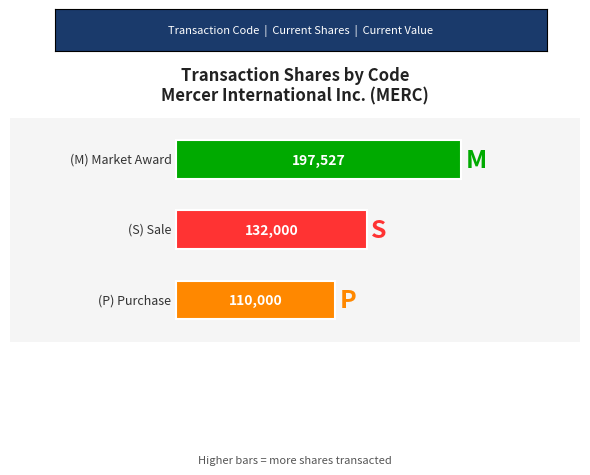

Is the value of transactionShares at S greater than the value of transactionValue at M?

Yes